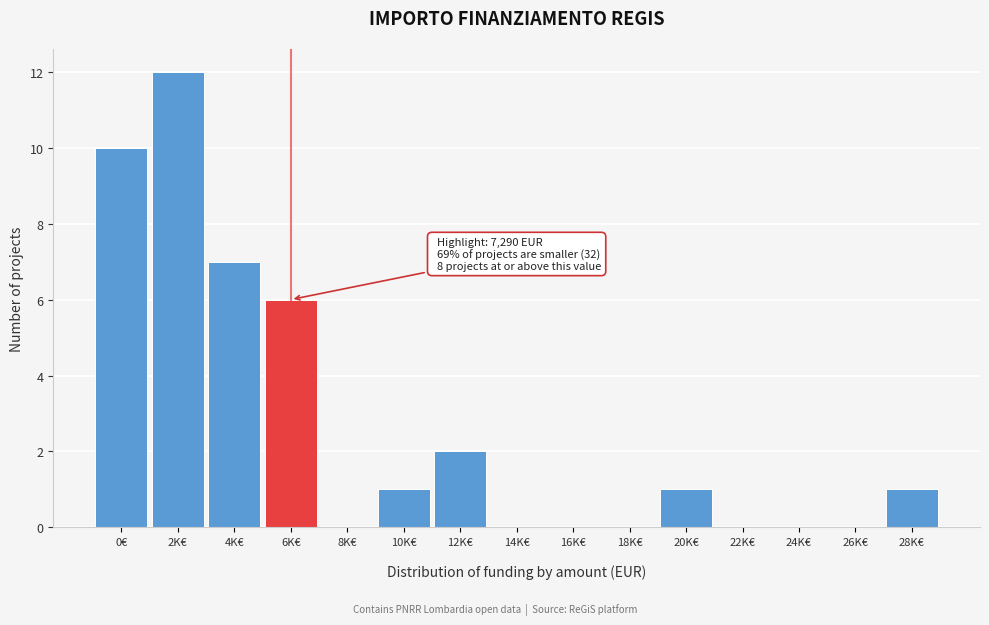

What is the maximum value shown in the chart?

12